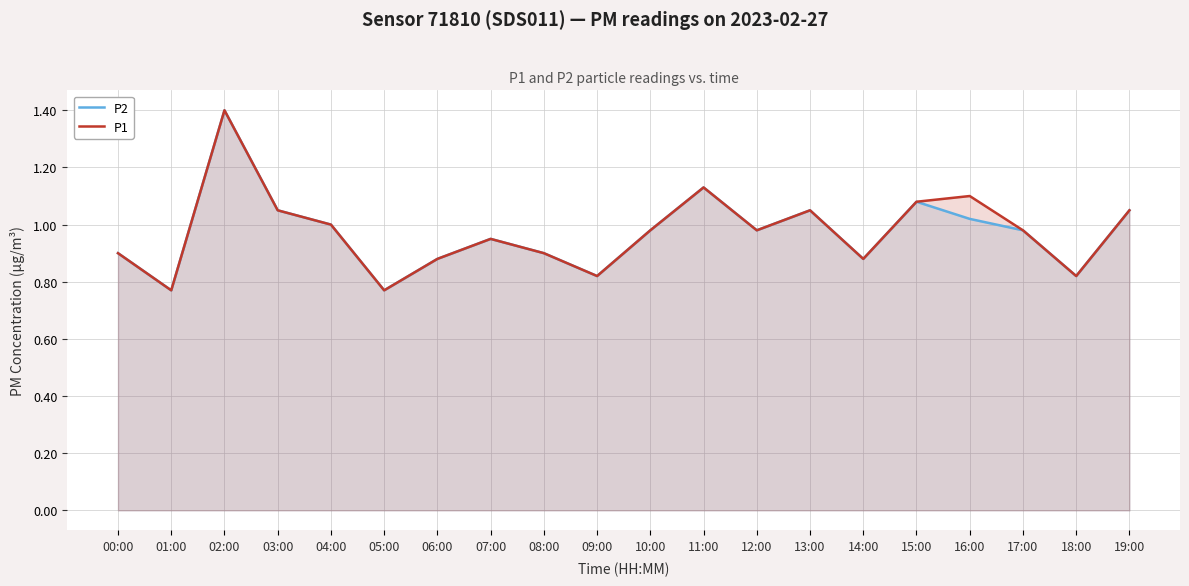

Reading right to left, list all the values displayed in this chart.

P2: 19:00=1.1	18:00=0.8	17:00=1.0	16:00=1.0	15:00=1.1	14:00=0.9	13:00=1.1	12:00=1.0	11:00=1.1	10:00=1.0	09:00=0.8	08:00=0.9	07:00=0.9	06:00=0.9	05:00=0.8	04:00=1.0	03:00=1.1	02:00=1.4	01:00=0.8	00:00=0.9
P1: 19:00=1.1	18:00=0.8	17:00=1.0	16:00=1.1	15:00=1.1	14:00=0.9	13:00=1.1	12:00=1.0	11:00=1.1	10:00=1.0	09:00=0.8	08:00=0.9	07:00=0.9	06:00=0.9	05:00=0.8	04:00=1.0	03:00=1.1	02:00=1.4	01:00=0.8	00:00=0.9